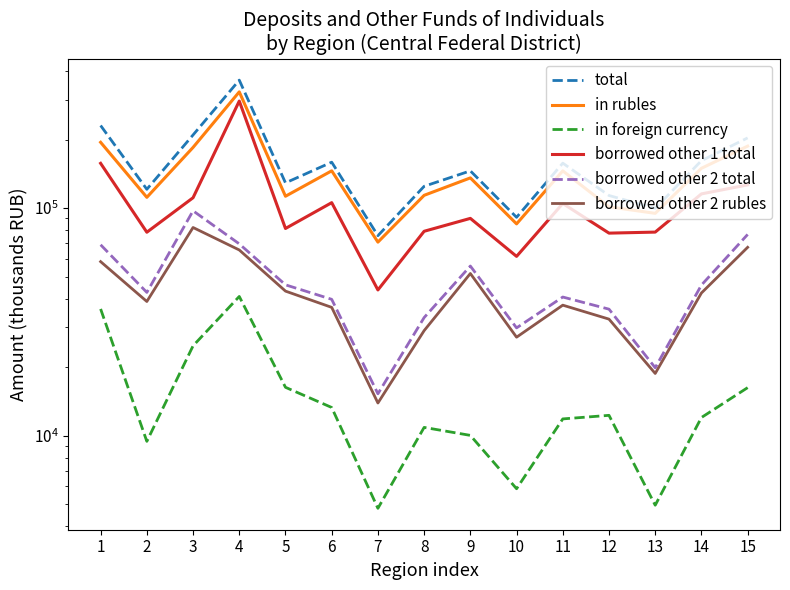

Which series has the widest spread of values?

total